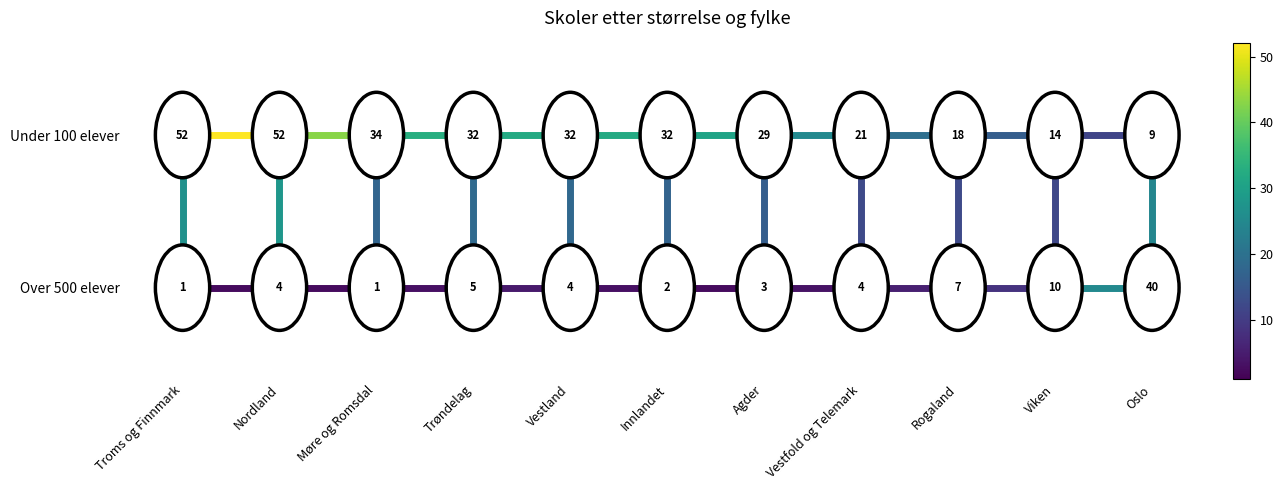

At which label is Under 100 elever closest to 1?

Troms og Finnmark